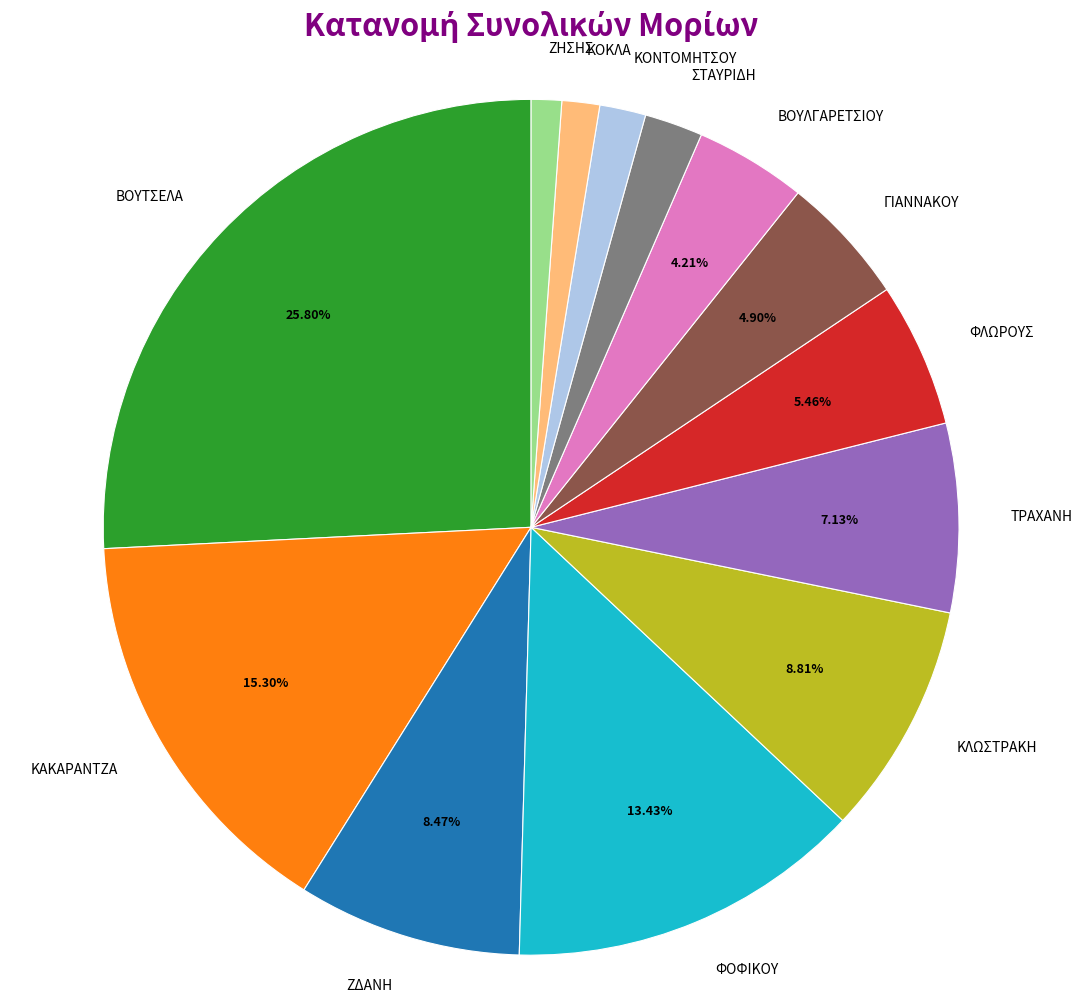

Combined, do ΚΑΚΑΡΑΝΤΖΑ and ΖΗΣΗΣ account for over 50%?

No